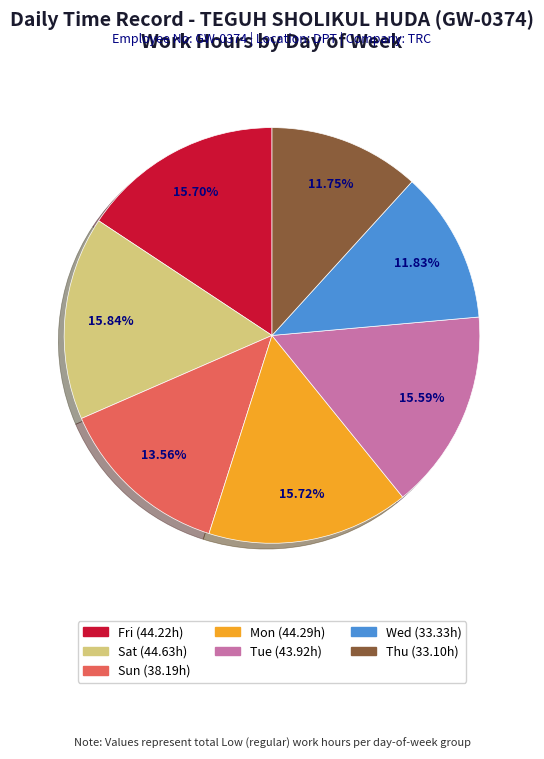

Is there a majority slice in this chart?

No